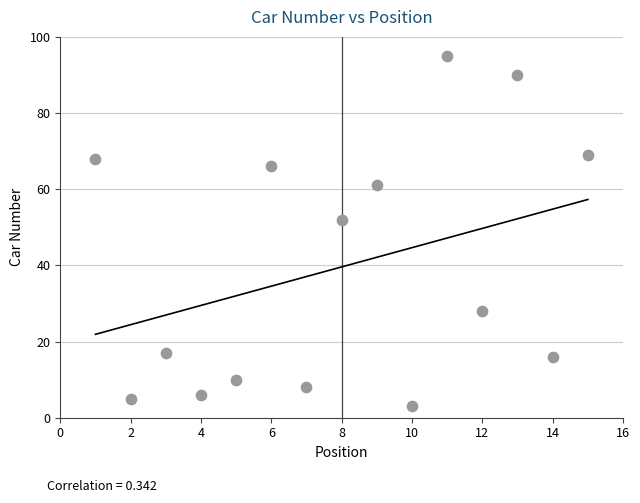

What Y value in the scatter plot is closest to 49?

52